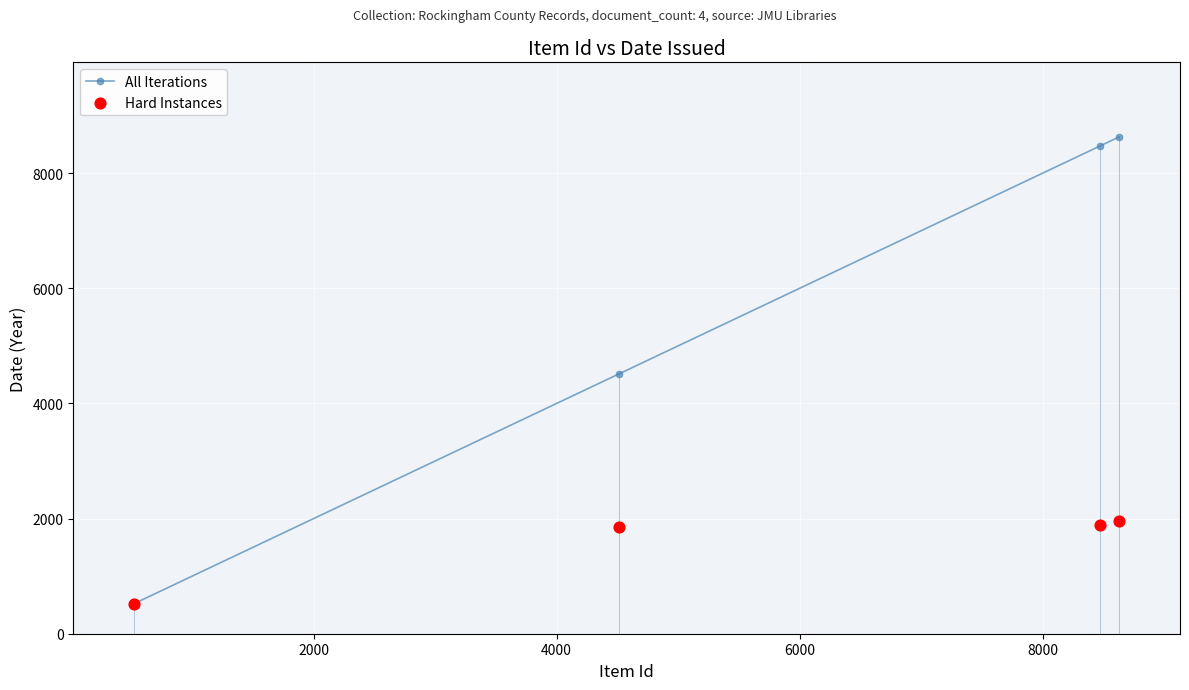

Which series contains the highest Y value?

All Iterations